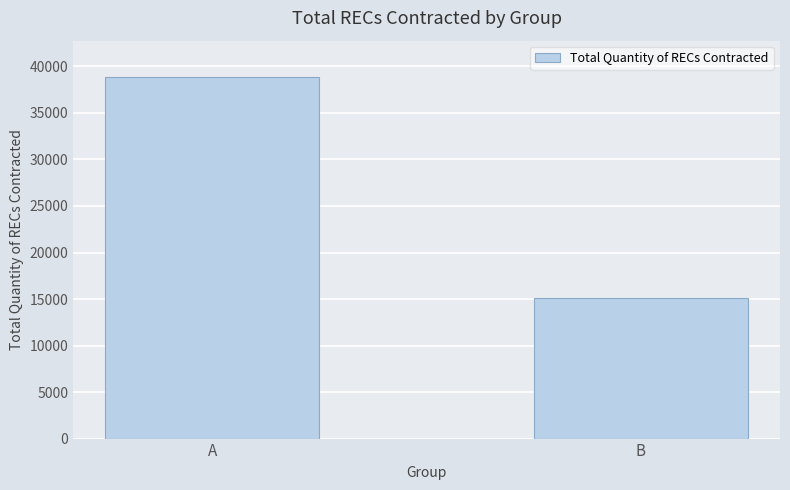

What is the change in value from A to B?

-23760